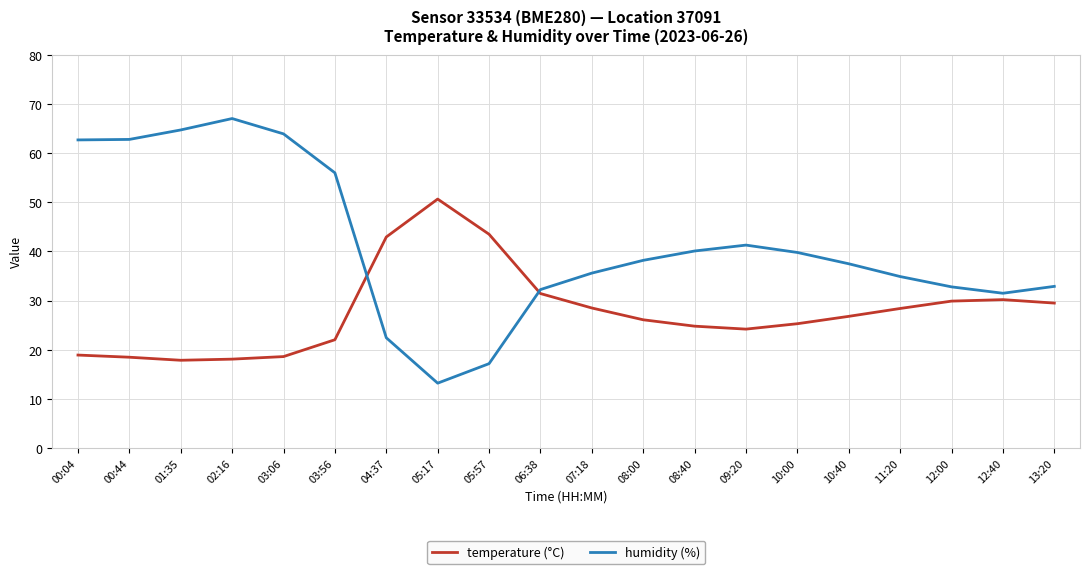

What is the greatest value displayed?

67.1